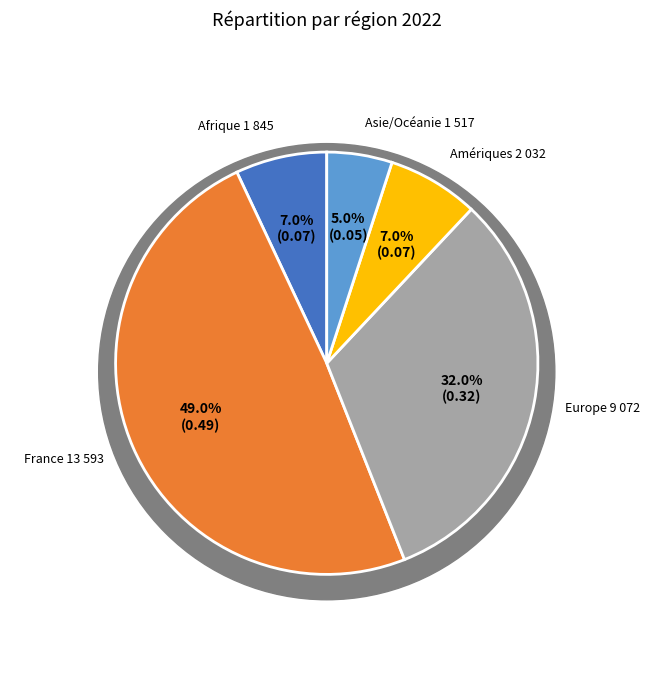

To the nearest percent, what is the average slice percentage?

20%